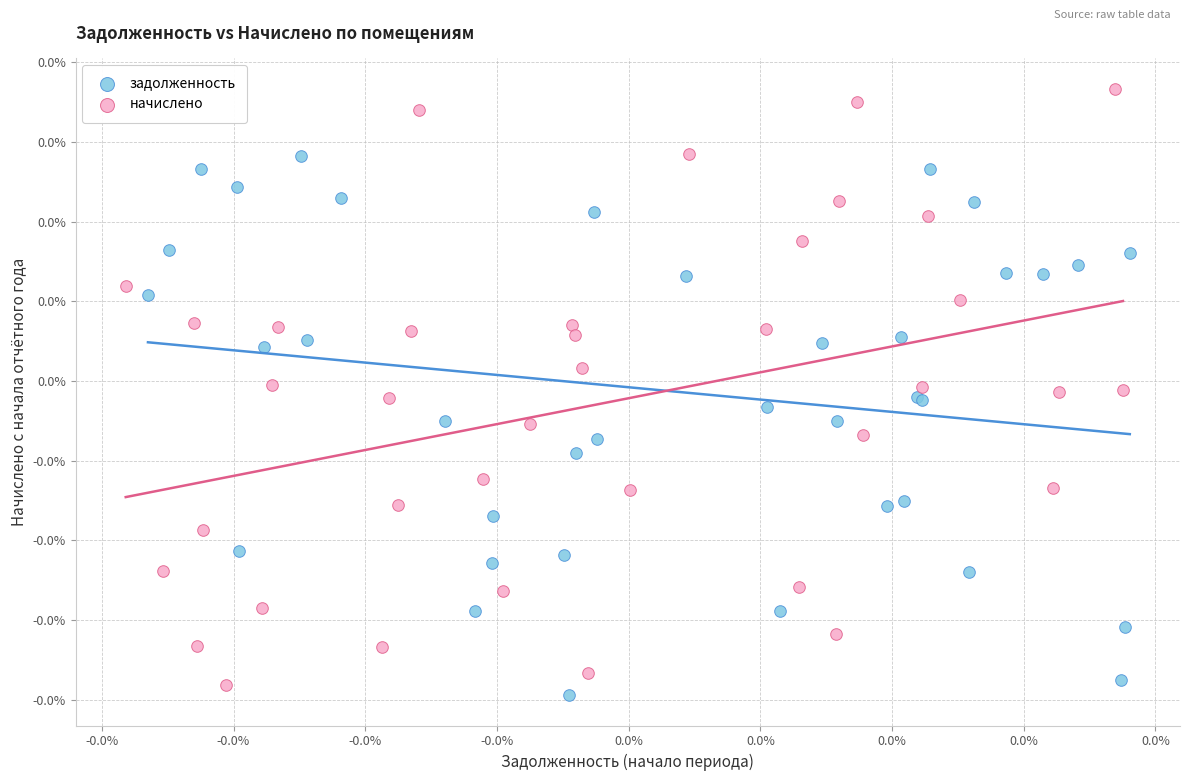

Which series reaches the minimum Y coordinate?

задолженность